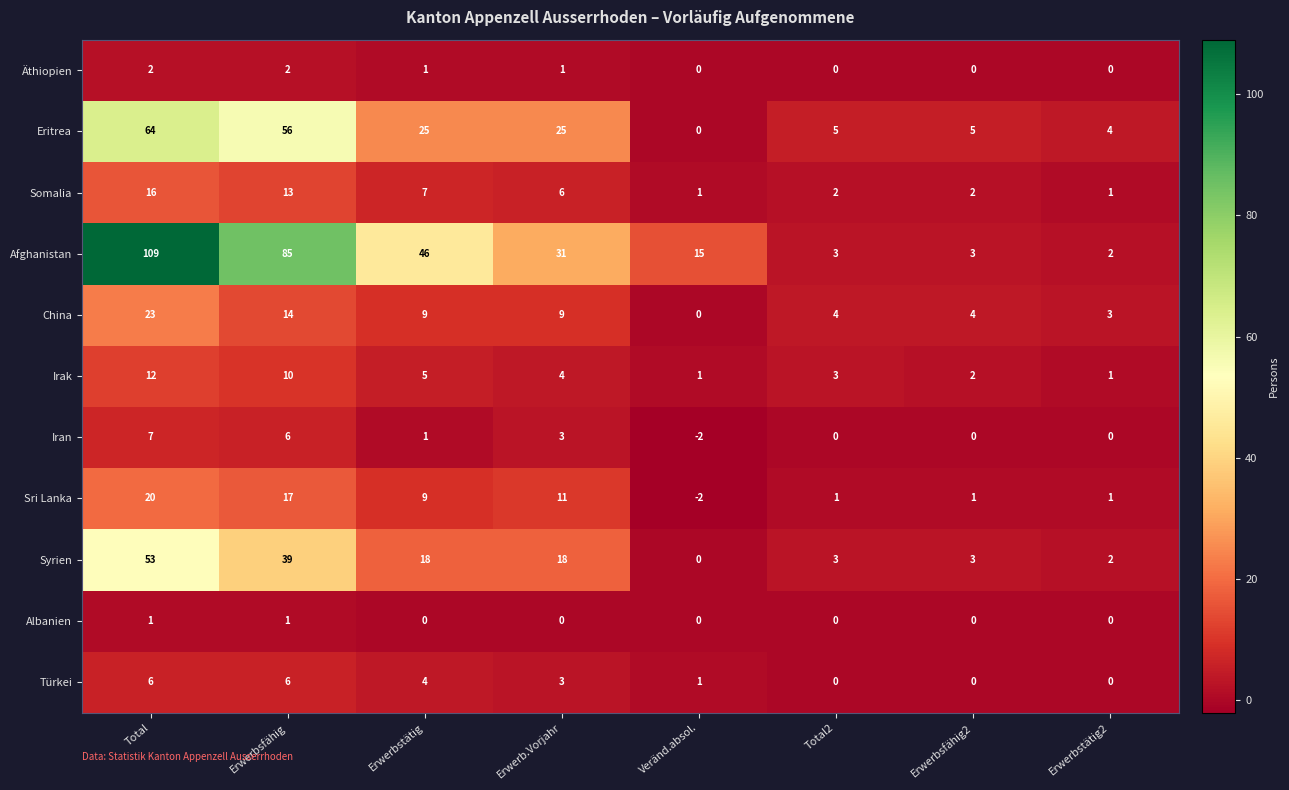

List the series in order of their peak value, highest first.

Afghanistan, Eritrea, Syrien, China, Sri Lanka, Somalia, Irak, Iran, Türkei, Äthiopien, Albanien